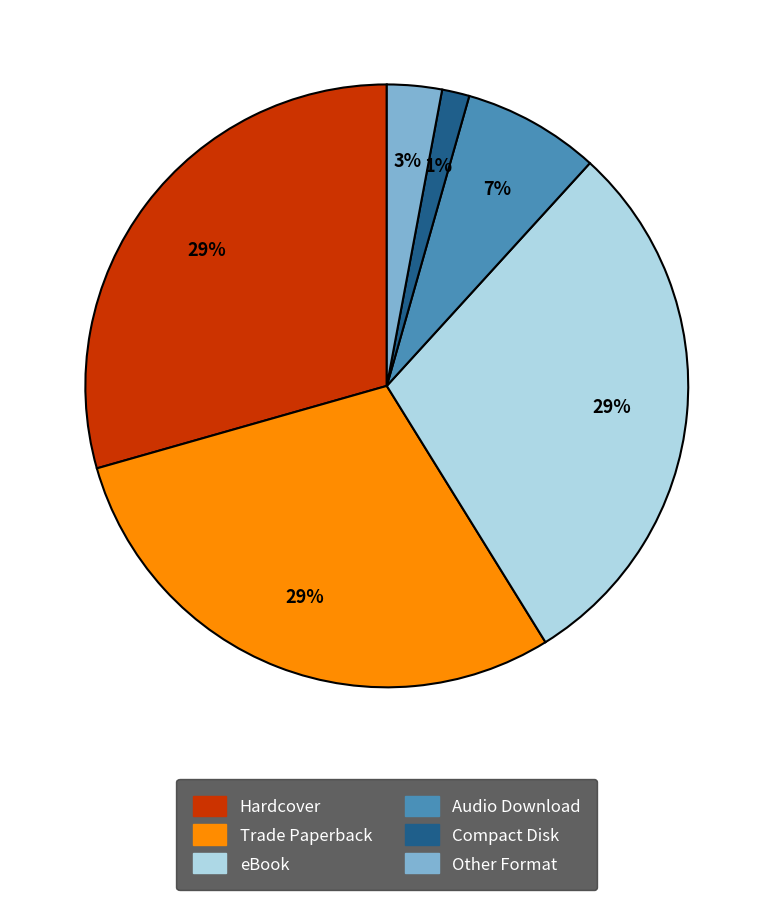

Count the number of slices in the pie.

6